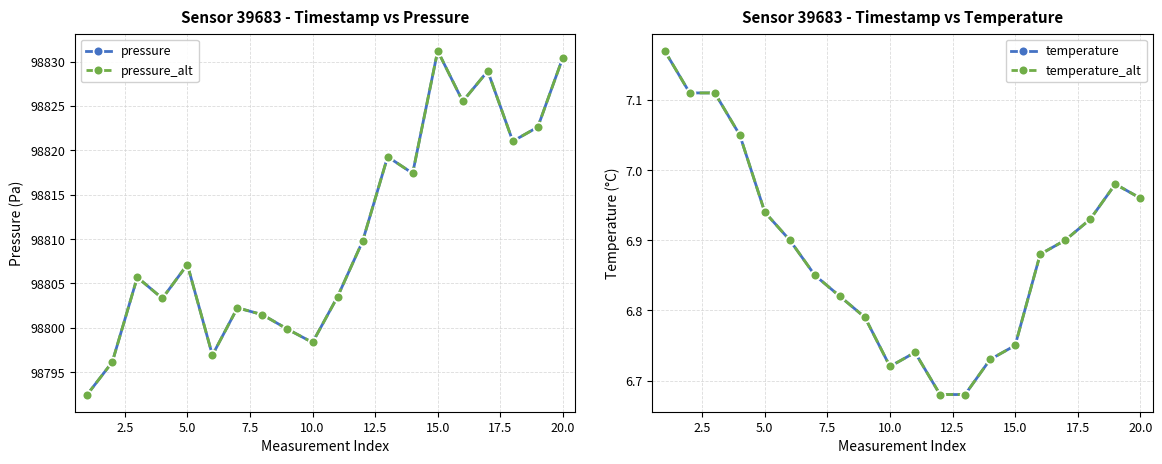

True or false: pressure and temperature_alt intersect in this chart.

False